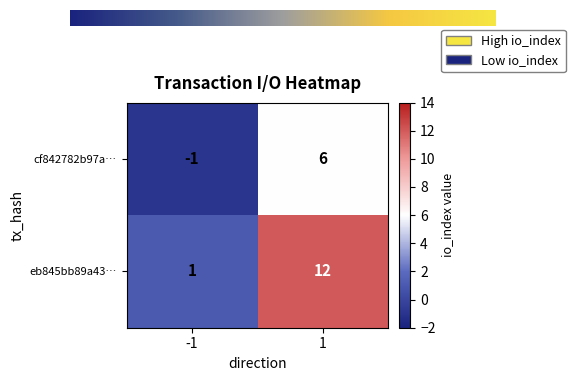

How many data points does each series have?

2